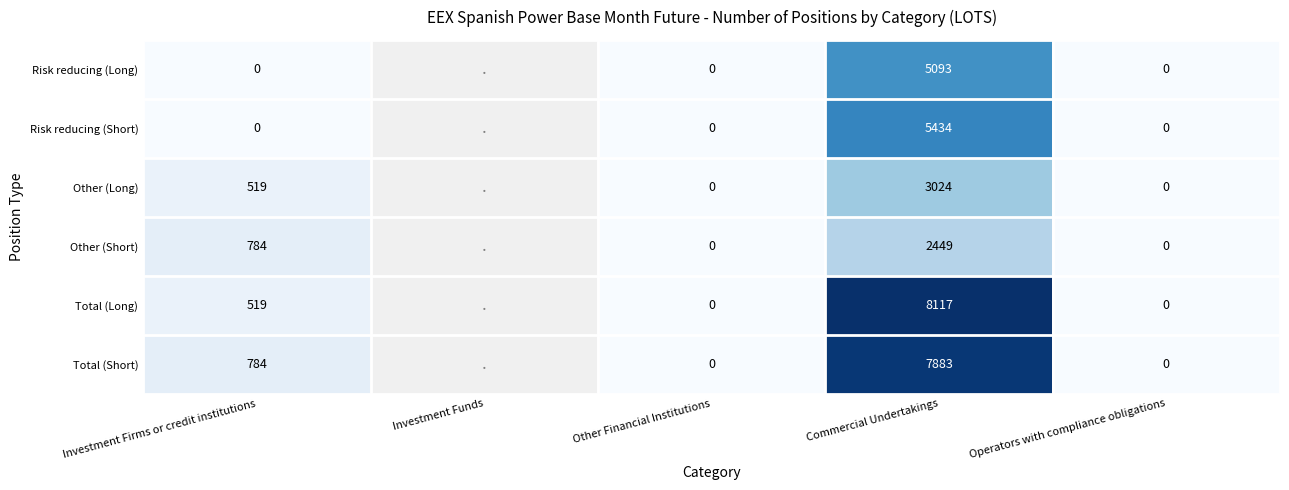

What is the sum of the Total (Short) values at Commercial Undertakings and Operators with compliance obligations?

7883